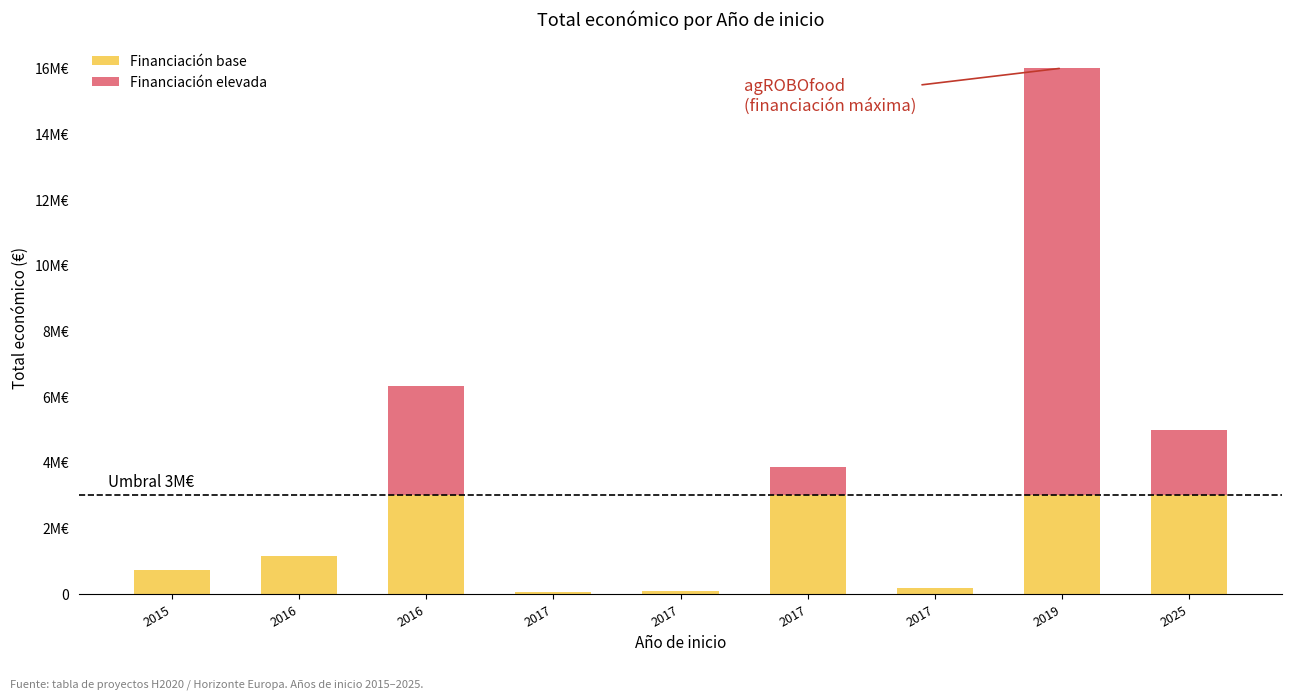

Does the chart contain stacked bars?

Yes